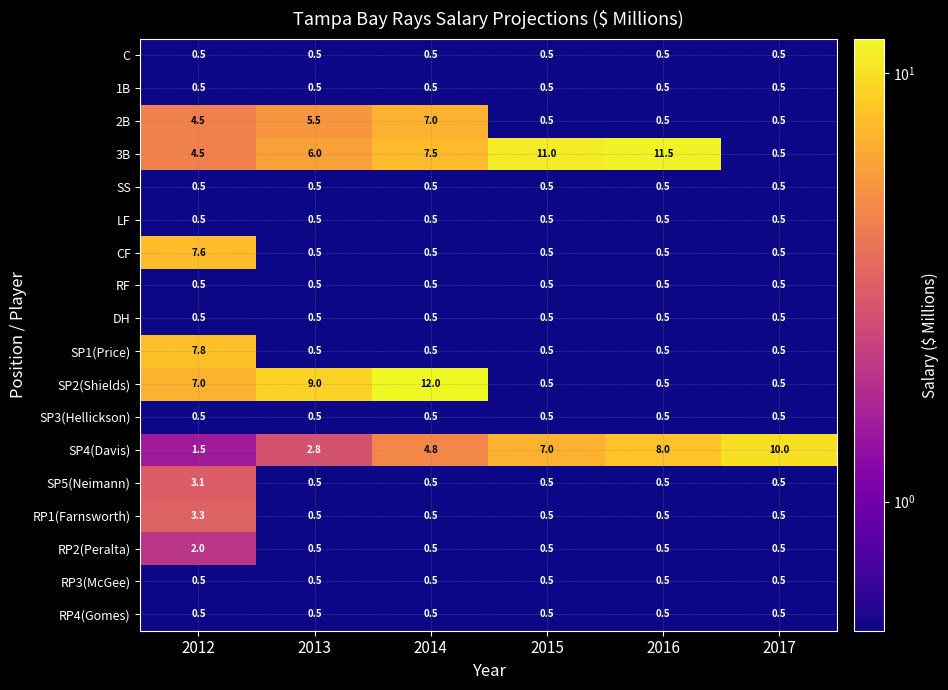

The value of DH at 2016 is 0.5. True or false?

True